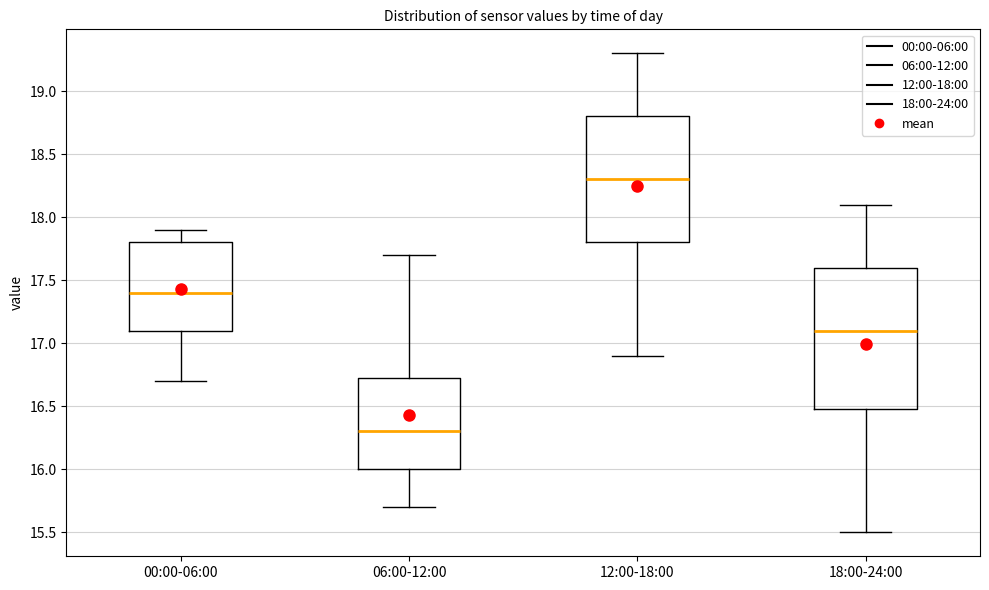

Which box's median line is the highest?

12:00-18:00